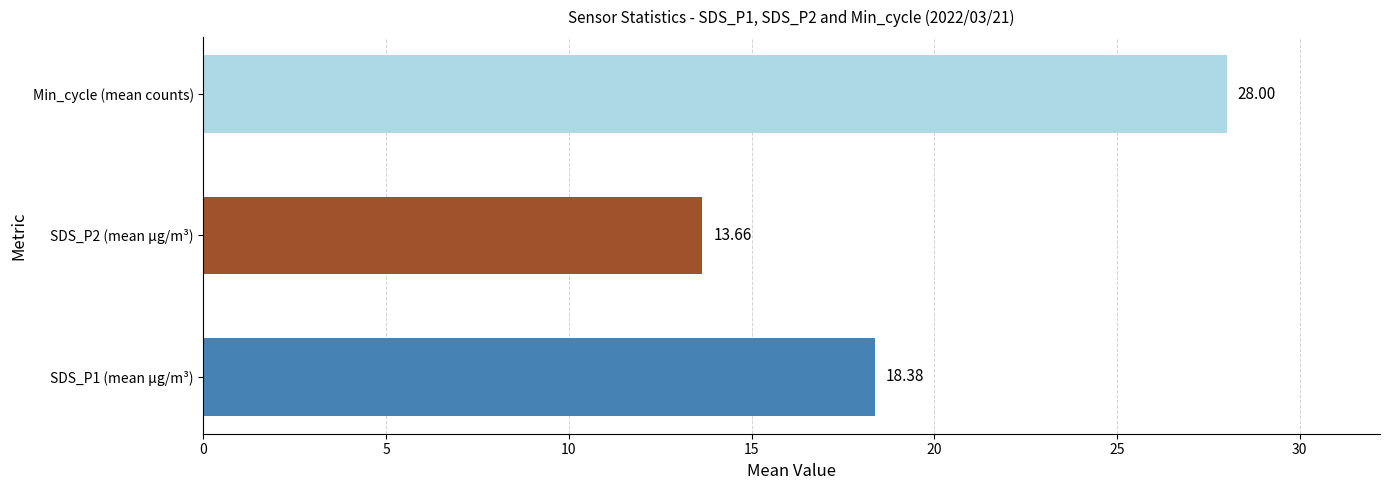

How many data points are above 18?

2